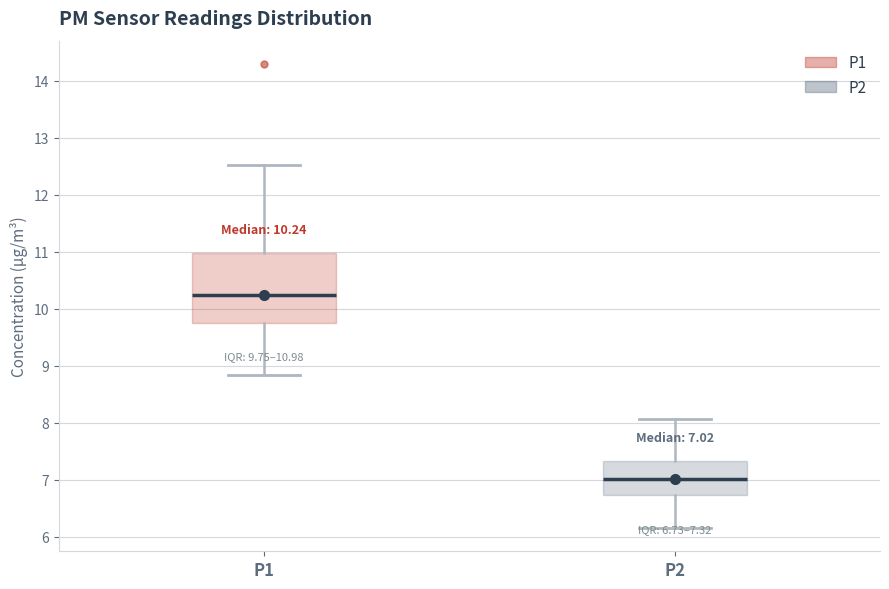

Which box has the highest median line?

P1